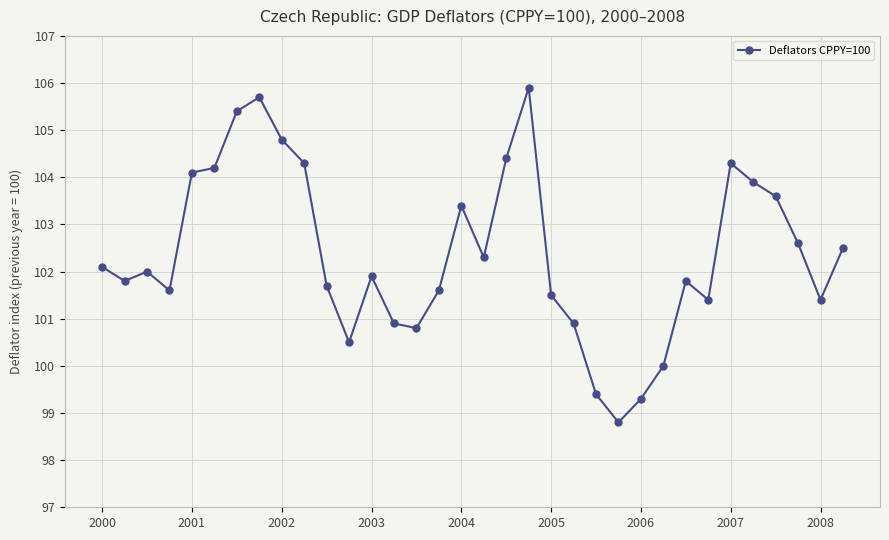

What is the value of the 18th point from the left?

102.3